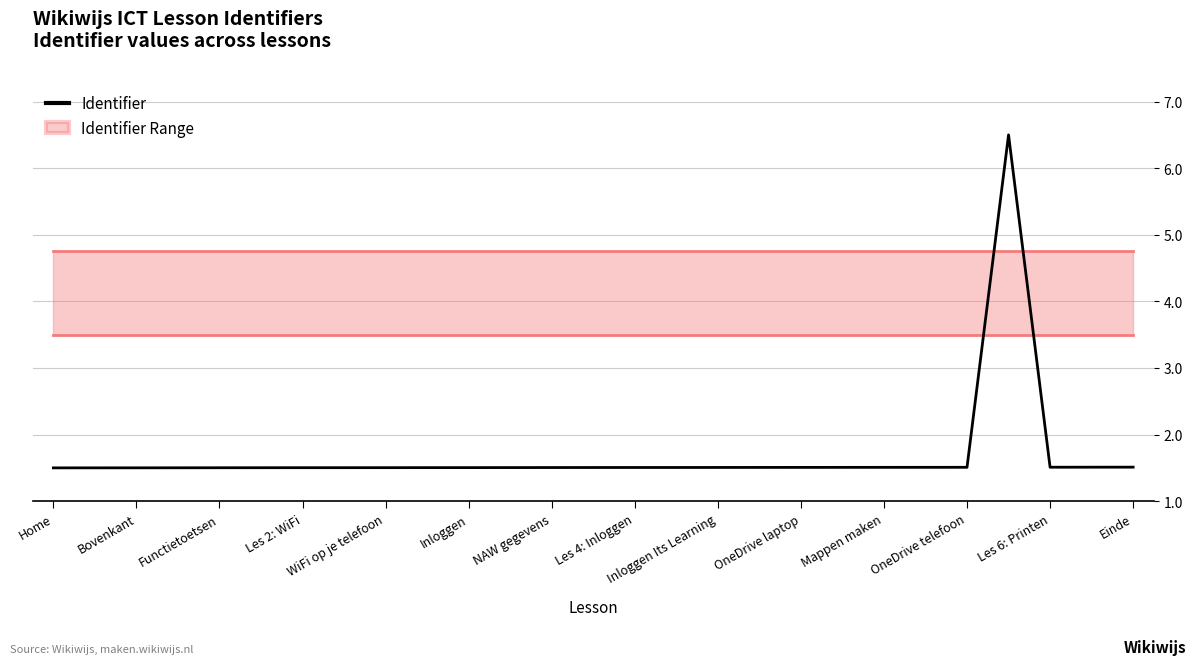

Is it true that Identifier equals 1.5 at Home?

True